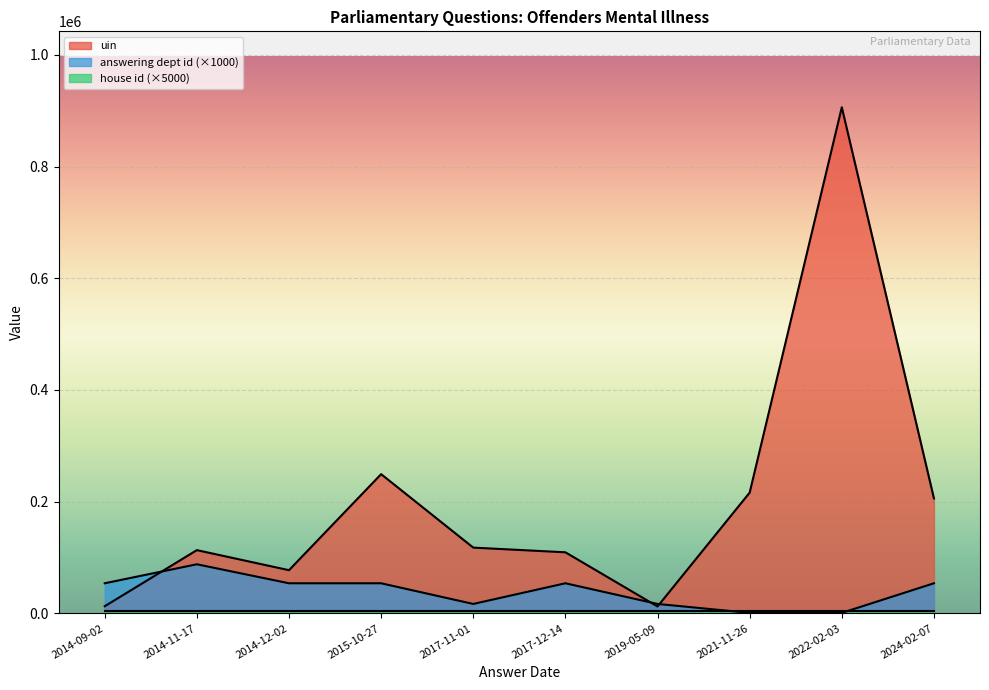

Between 2014-09-02 and 2019-05-09, which series saw the biggest shift?

answering dept id (×1000)